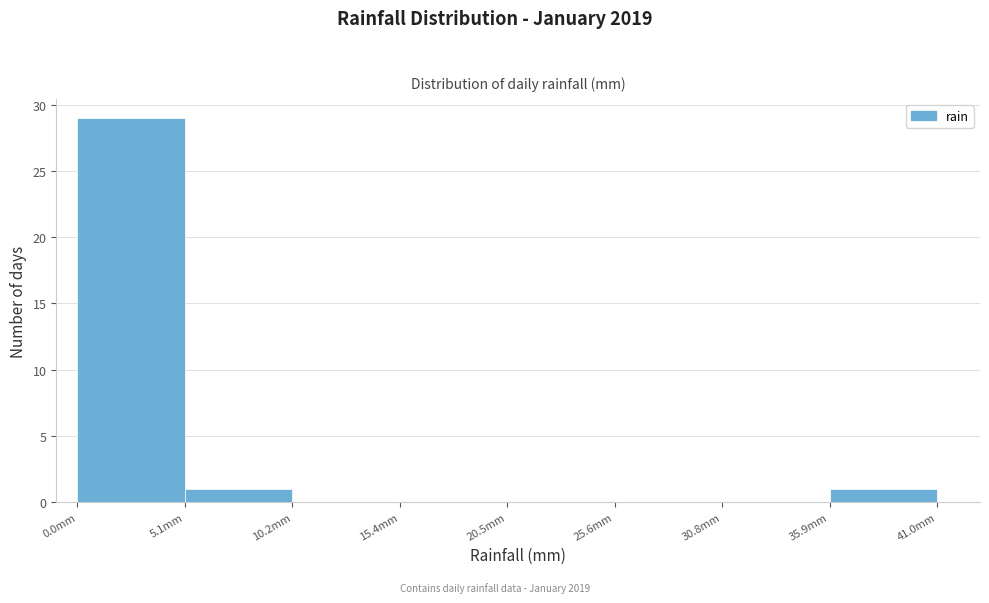

What is the height of the bar covering 0 to 5 on the x-axis? Neither the bar edges nor the heights are printed on the chart, so give them approximately, as read against the axes.

29